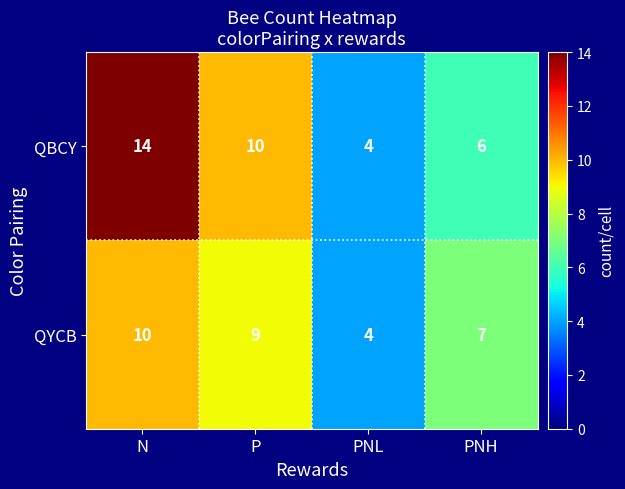

At which category does the chart reach its peak across all series?

N